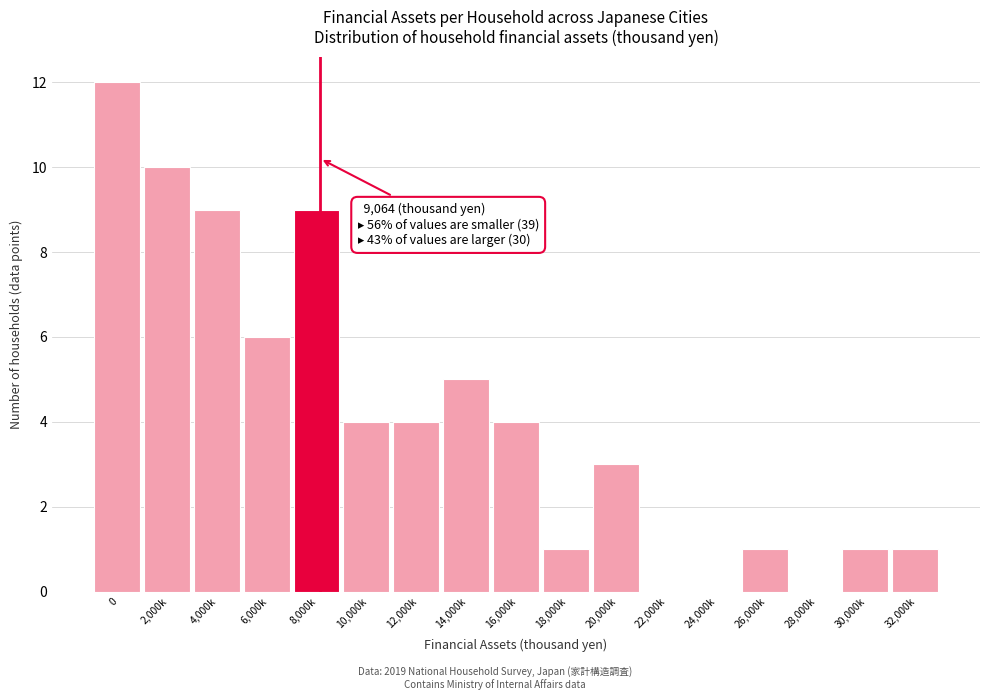

Reading left to right, extract all data points from this chart.

0=12	2,000k=10	4,000k=9	6,000k=6	8,000k=9	10,000k=4	12,000k=4	14,000k=5	16,000k=4	18,000k=1	20,000k=3	22,000k=0	24,000k=0	26,000k=1	28,000k=0	30,000k=1	32,000k=1